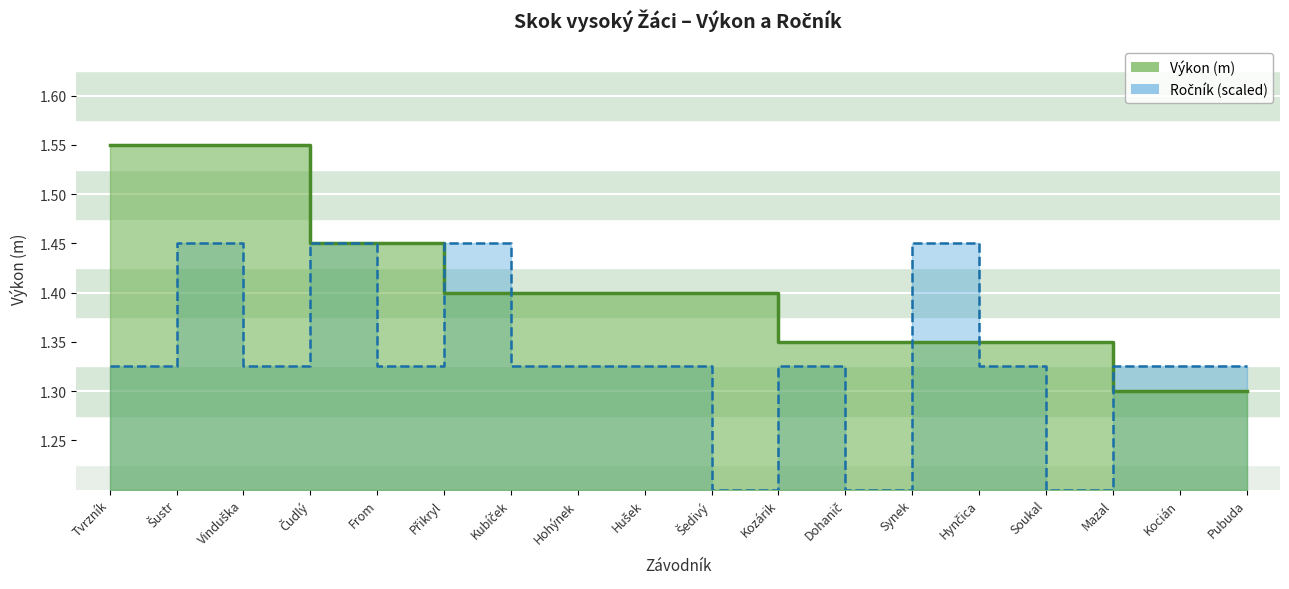

Reading left to right, extract all data points from this chart.

Výkon: Tvrzník=1.6	Šustr=1.6	Vinduška=1.6	Čudlý=1.4	From=1.4	Přikryl=1.4	Kubíček=1.4	Hohýnek=1.4	Hušek=1.4	Šedivý=1.4	Kozárik=1.4	Dohanič=1.4	Synek=1.4	Hynčica=1.4	Soukal=1.4	Mazal=1.3	Kocián=1.3	Pubuda=1.3
Ročník: Tvrzník=1.3	Šustr=1.4	Vinduška=1.3	Čudlý=1.4	From=1.3	Přikryl=1.4	Kubíček=1.3	Hohýnek=1.3	Hušek=1.3	Šedivý=1.2	Kozárik=1.3	Dohanič=1.2	Synek=1.4	Hynčica=1.3	Soukal=1.2	Mazal=1.3	Kocián=1.3	Pubuda=1.3